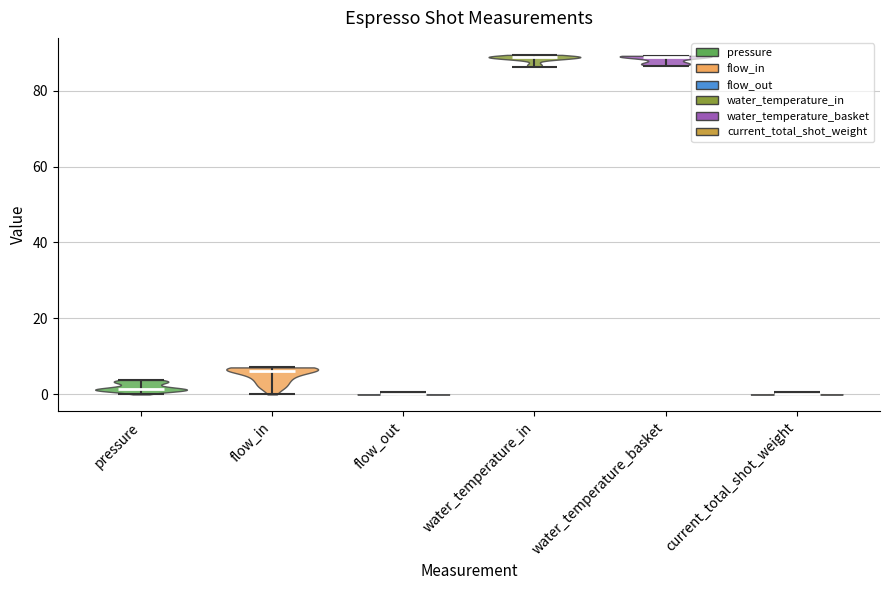

Reading left to right, read every violin against the y-axis: where its median line is, and the lowest and highest points it reaches. The values are not printed on the chart, so give them approximately, as read against the axis.

pressure: median line 2, lowest point 0, highest point 4
flow_in: median line 6, lowest point 0, highest point 8
flow_out: median line 0, lowest point 0, highest point 0
water_temperature_in: median line 88, lowest point 86, highest point 90
water_temperature_basket: median line 88, lowest point 86, highest point 90
current_total_shot_weight: median line 0, lowest point 0, highest point 0